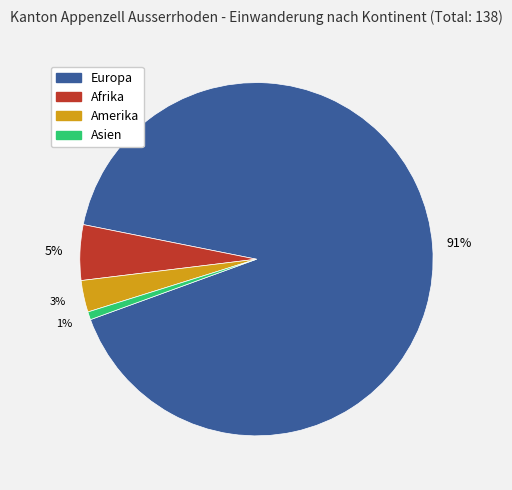

To the nearest percent, what is the average slice percentage?

25%